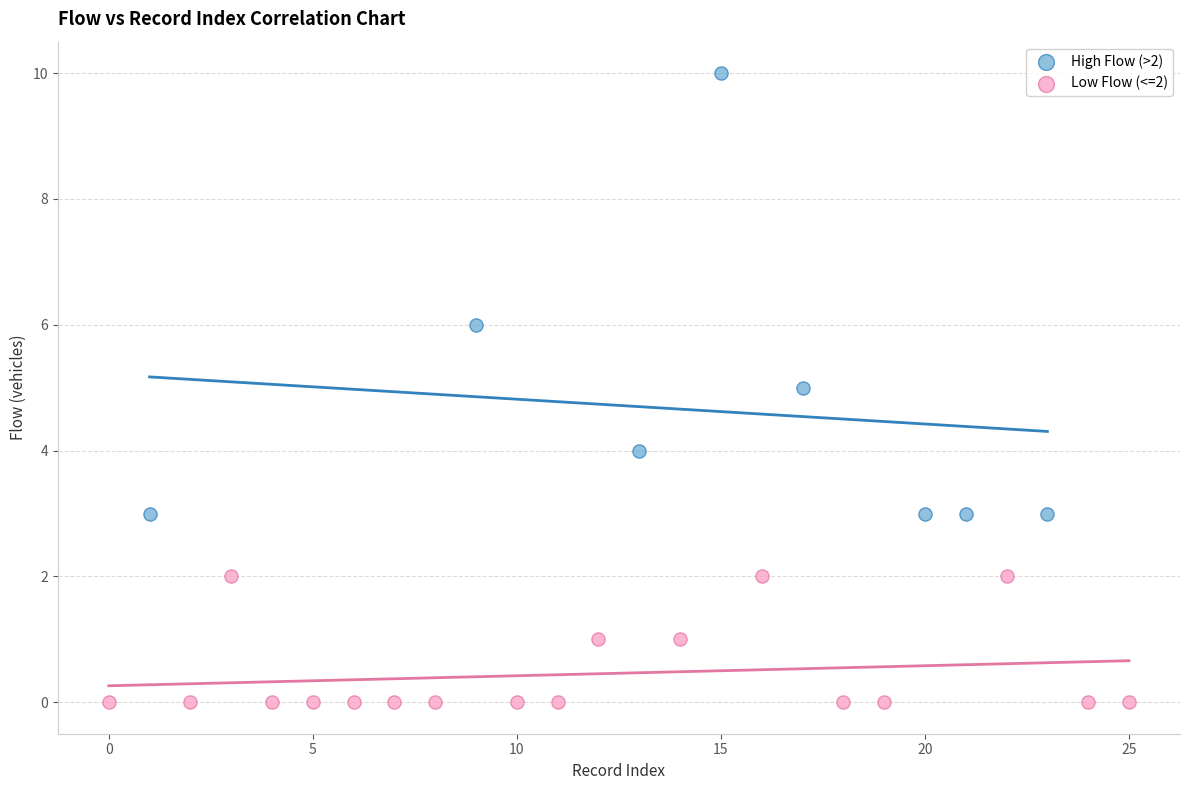

Which series has the widest spread of Y values?

High Flow (>2)